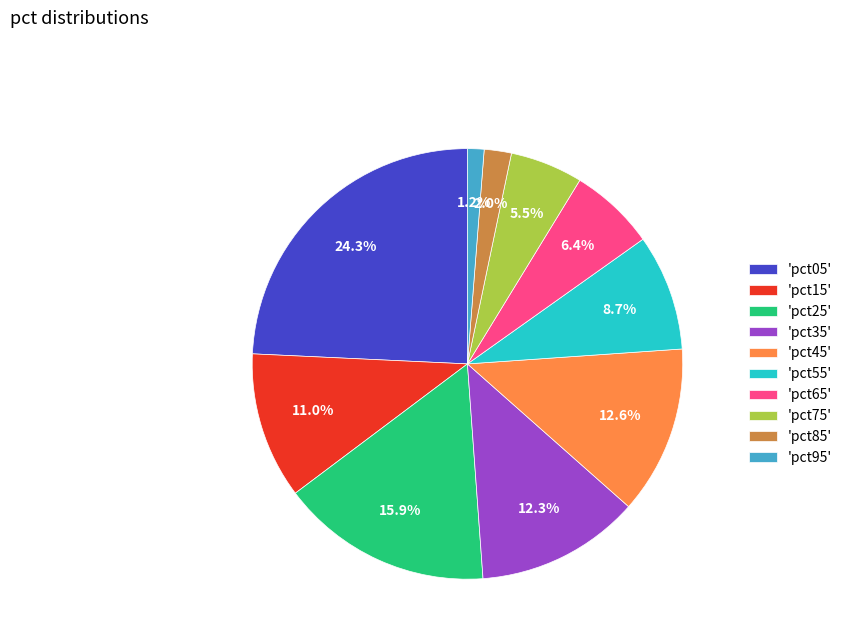

Do 'pct65' and 'pct95' together represent more than half of the pie?

No